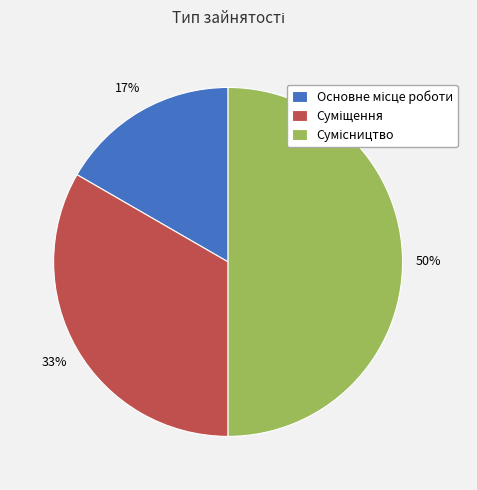

To the nearest percent, what is the difference between the largest and smallest slice percentages?

33%